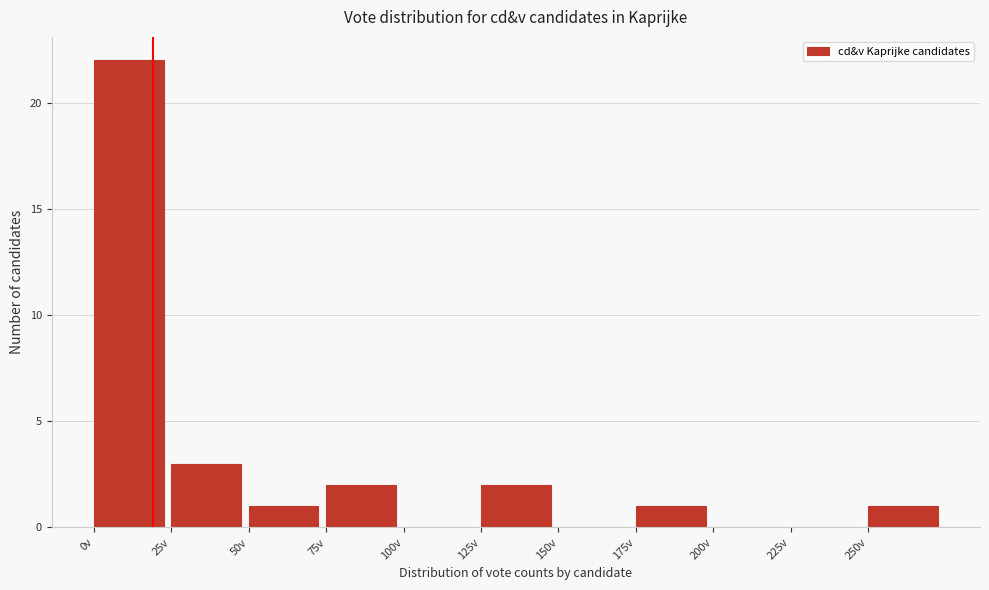

Reading left to right, list every bar in this chart as the range it spans on the x-axis followed by its height. The values are not printed on the chart, so give them approximately, as read against the axis.

0 to 25: 22
25 to 50: 3
50 to 75: 1
75 to 100: 2
100 to 125: 0
125 to 150: 2
150 to 175: 0
175 to 200: 1
200 to 225: 0
225 to 250: 0
250 to 275: 1